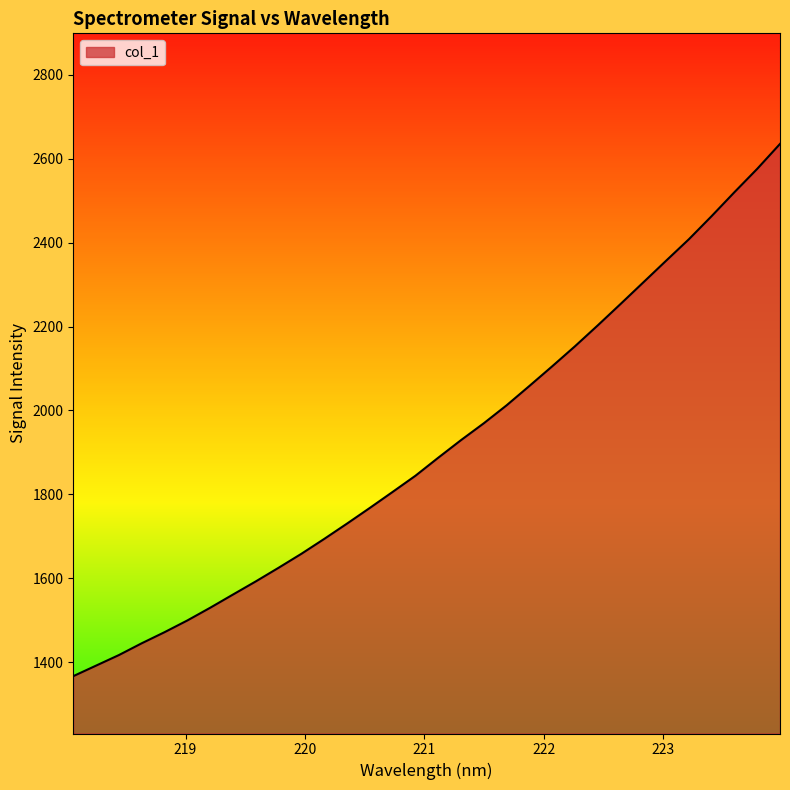

What is the difference between the maximum and minimum values?

1268.4